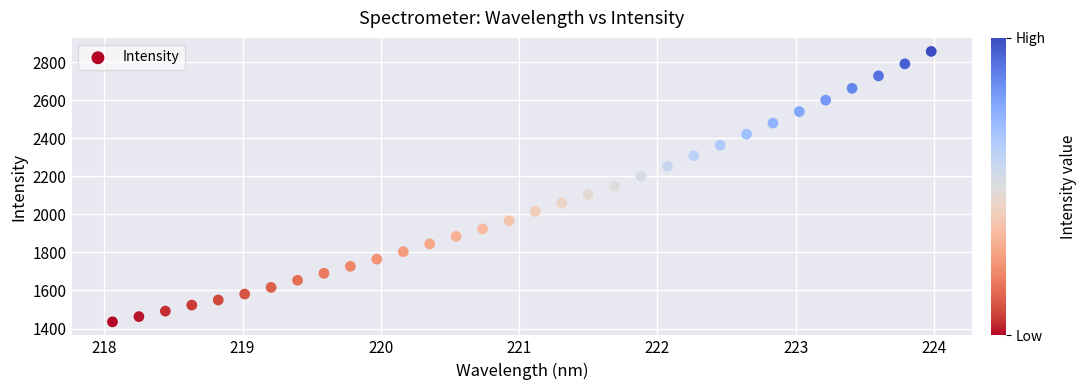

What is the range of X values (max minus min)?

5.9